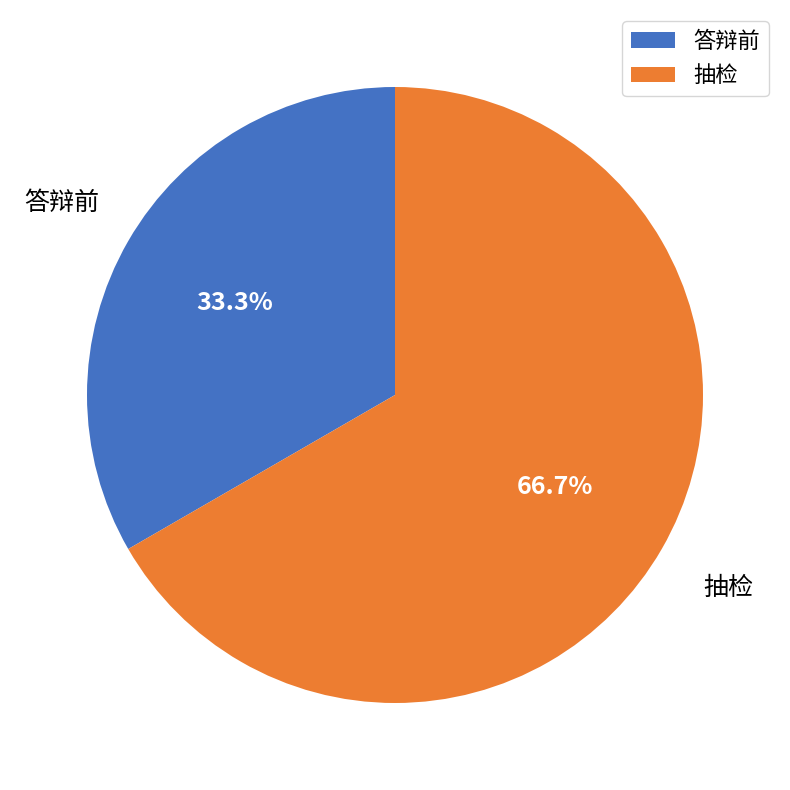

Which category has the smallest portion of the pie?

答辩前